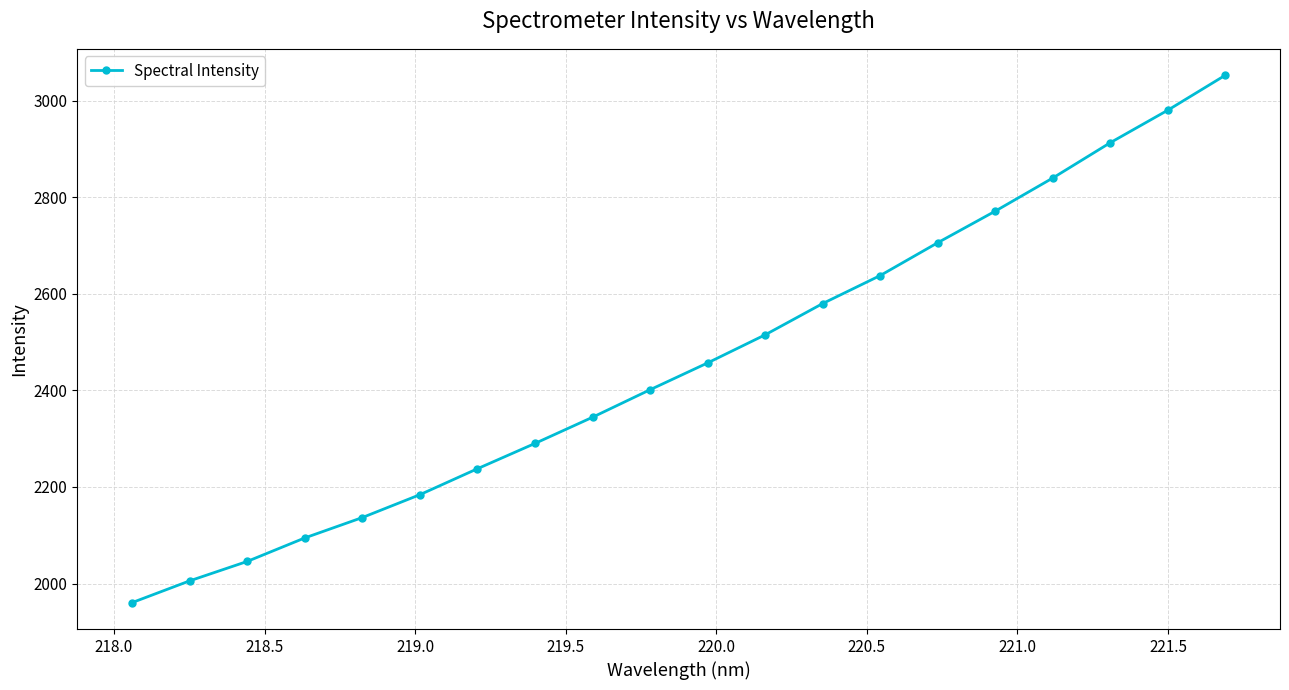

True or false: the data has more than 0 interior local peaks.

False